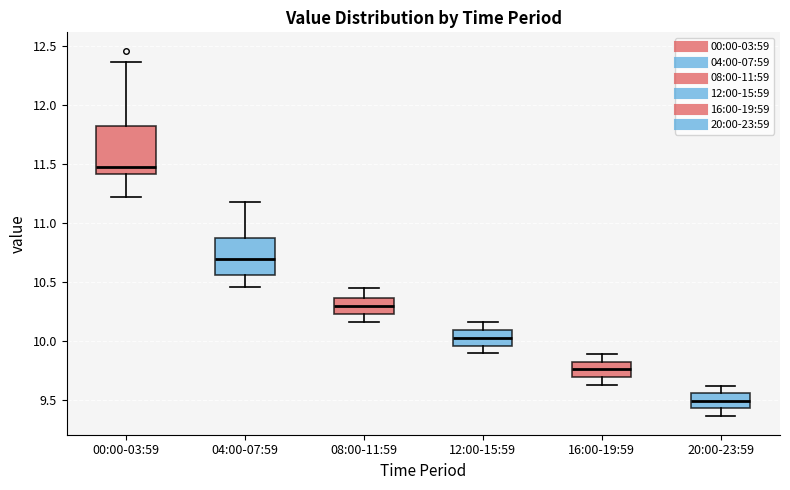

Reading left to right, read every box against the y-axis: the position of its median line, the range the box covers, and the ends of its whiskers. The values are not printed on the chart, so give them approximately, as read against the axis.

00:00-03:59: median 11.50, box 11.40 to 11.85, whiskers 11.20 to 12.35
04:00-07:59: median 10.70, box 10.55 to 10.90, whiskers 10.45 to 11.20
08:00-11:59: median 10.30, box 10.25 to 10.35, whiskers 10.15 to 10.45
12:00-15:59: median 10.05, box 9.95 to 10.10, whiskers 9.90 to 10.15
16:00-19:59: median 9.75, box 9.70 to 9.80, whiskers 9.65 to 9.90
20:00-23:59: median 9.50, box 9.45 to 9.55, whiskers 9.35 to 9.60